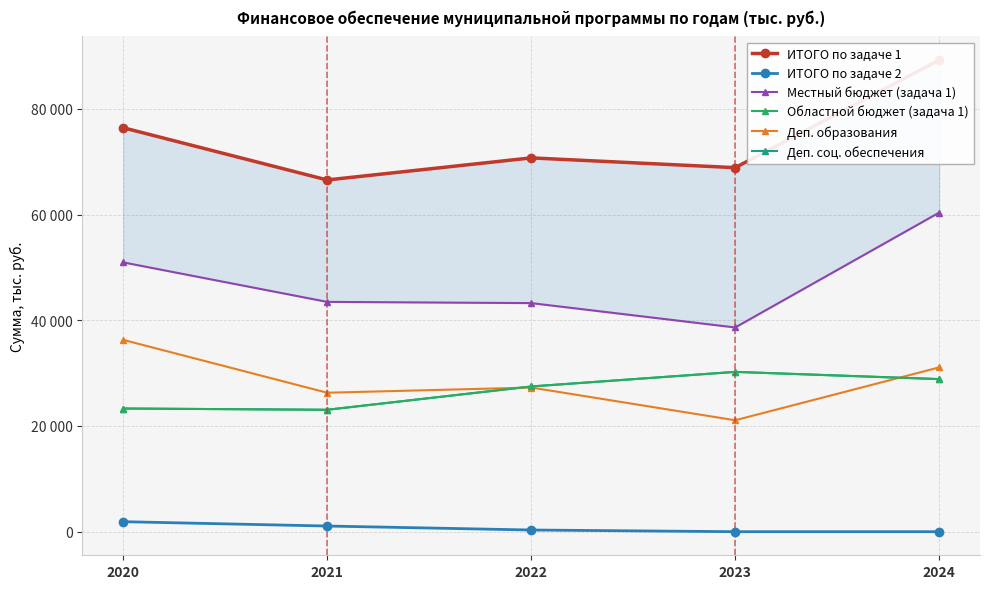

Which series has the widest spread of values?

ИТОГО по задаче 1